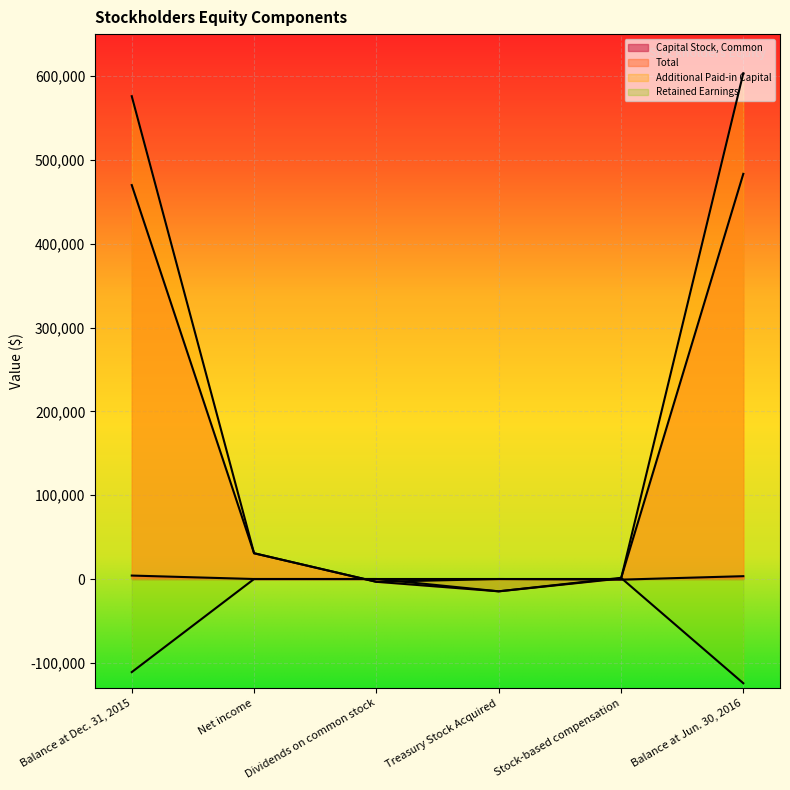

How many series are shown in this chart?

4